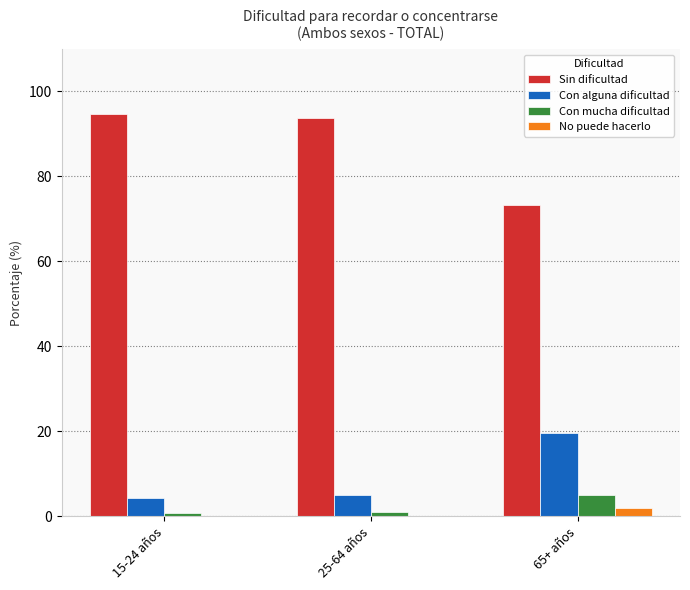

What is the greatest value displayed?

94.8